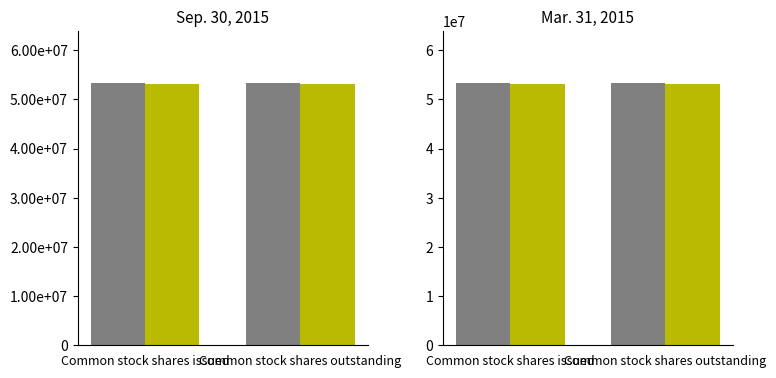

How many groups of bars are there?

2